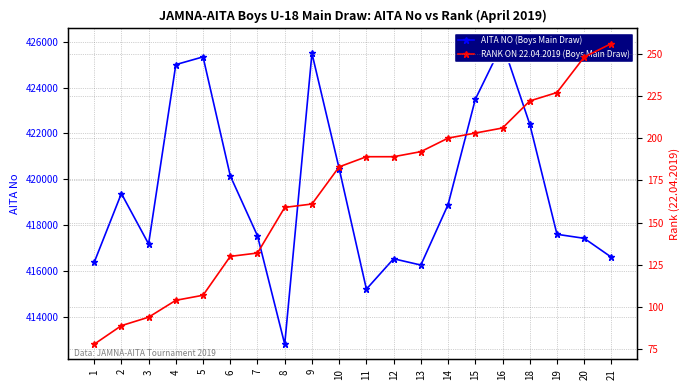

True or false: AITA NO (Boys Main Draw) and RANK ON 22.04.2019 (Boys Main Draw) intersect in this chart.

False